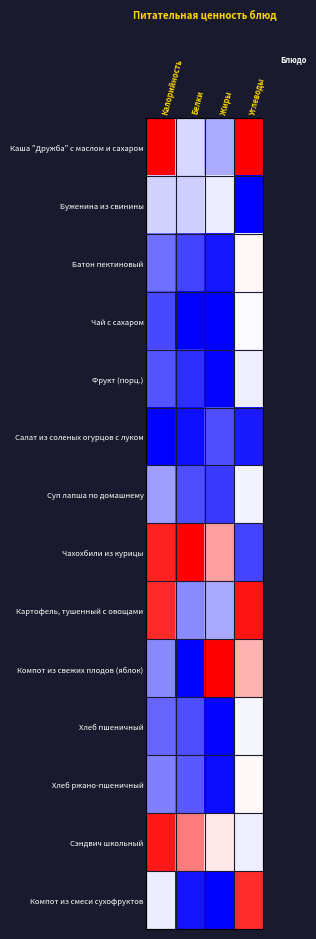

List the series in order of their peak value, lowest first.

Салат из соленых огурцов с луком, Буженина из свинины, Фрукт (порц.), Суп лапша по домашнему, Хлеб пшеничный, Чай с сахаром, Хлеб ржано-пшеничный, Батон пектиновый, Компот из смеси сухофруктов, Сэндвич школьный, Картофель, тушенный с овощами, Каша "Дружба" с маслом и сахаром, Чахохбили из курицы, Компот из свежих плодов (яблок)